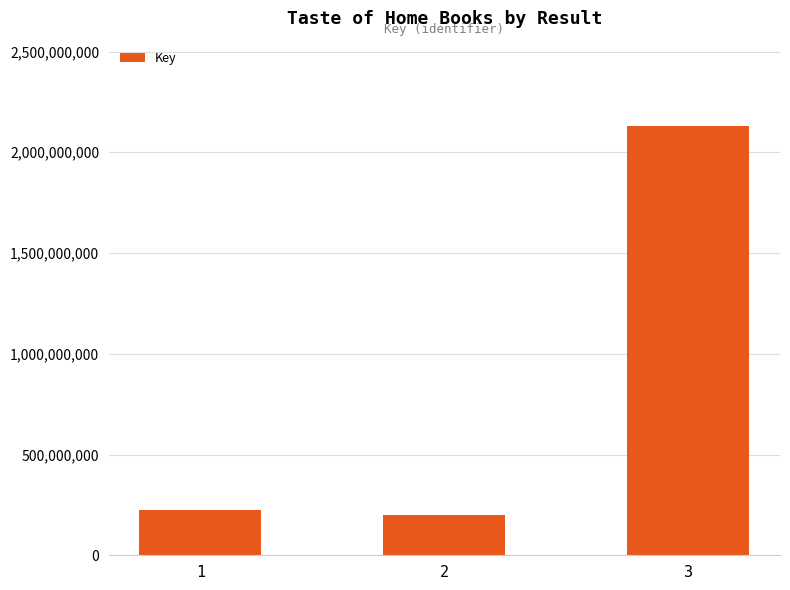

Between 2 and 1, which is larger?

1